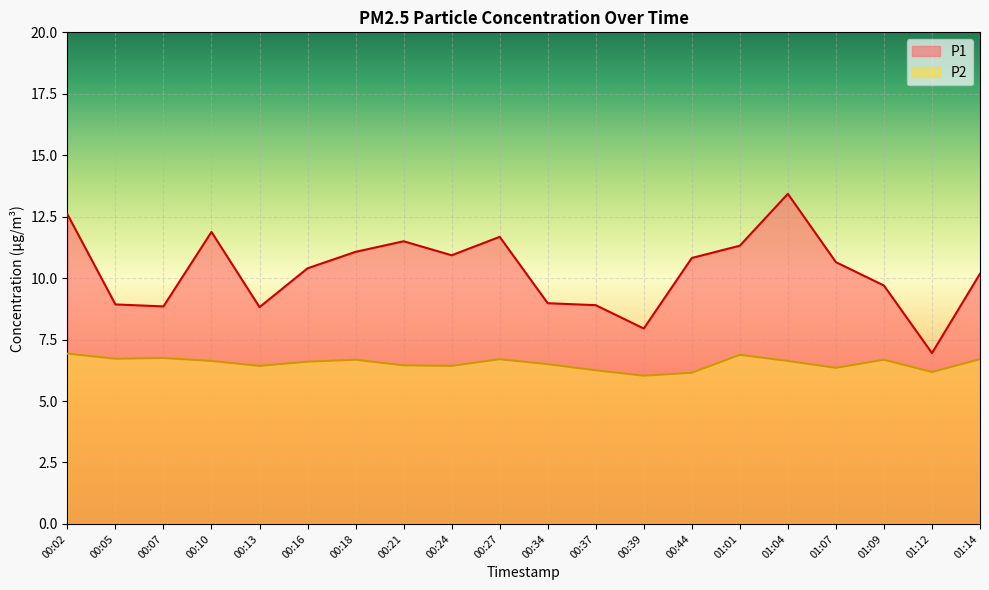

Where is the first local maximum for P2?

00:07